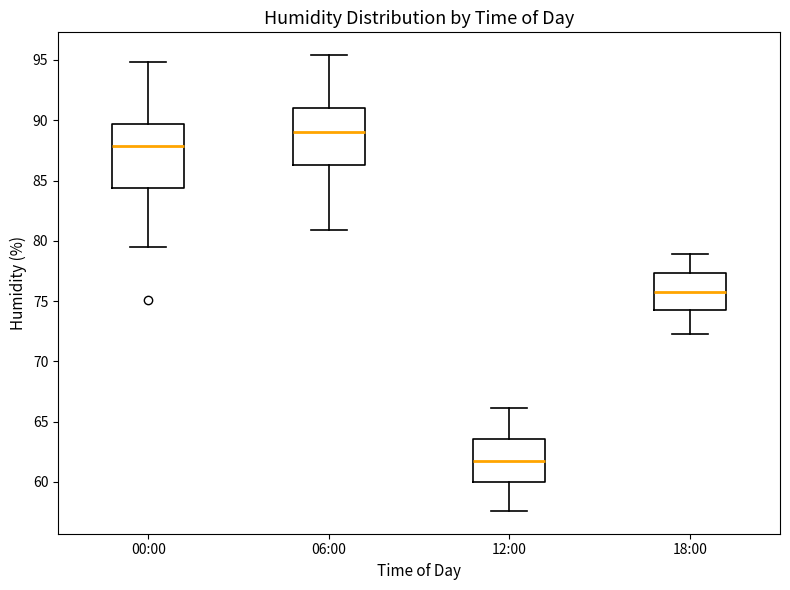

Reading left to right, read every box against the y-axis: the position of its median line, the range the box covers, and the ends of its whiskers. The values are not printed on the chart, so give them approximately, as read against the axis.

00:00: median 88.0, box 84.5 to 89.5, whiskers 79.5 to 95.0
06:00: median 89.0, box 86.5 to 91.0, whiskers 81.0 to 95.5
12:00: median 61.5, box 60.0 to 63.5, whiskers 57.5 to 66.0
18:00: median 76.0, box 74.5 to 77.5, whiskers 72.5 to 79.0